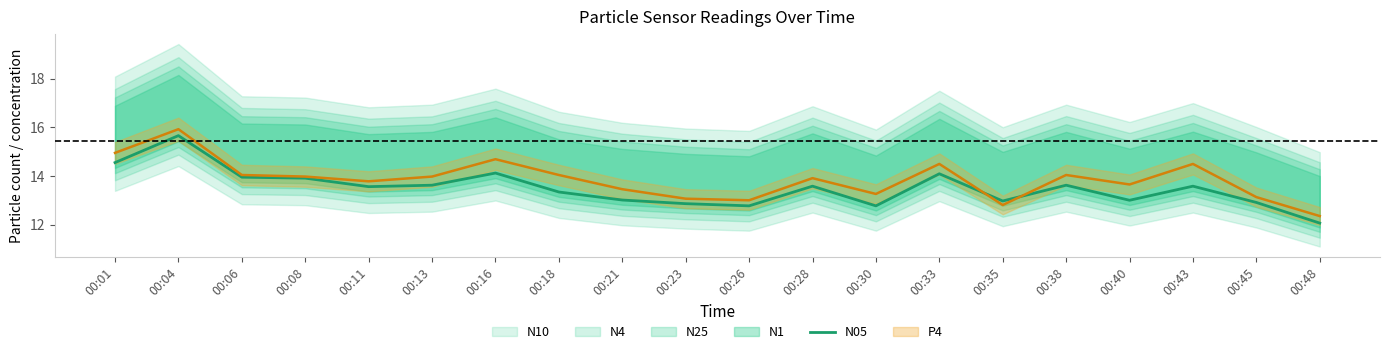

What is the sum of the values at 00:45 and 00:18?

26.2